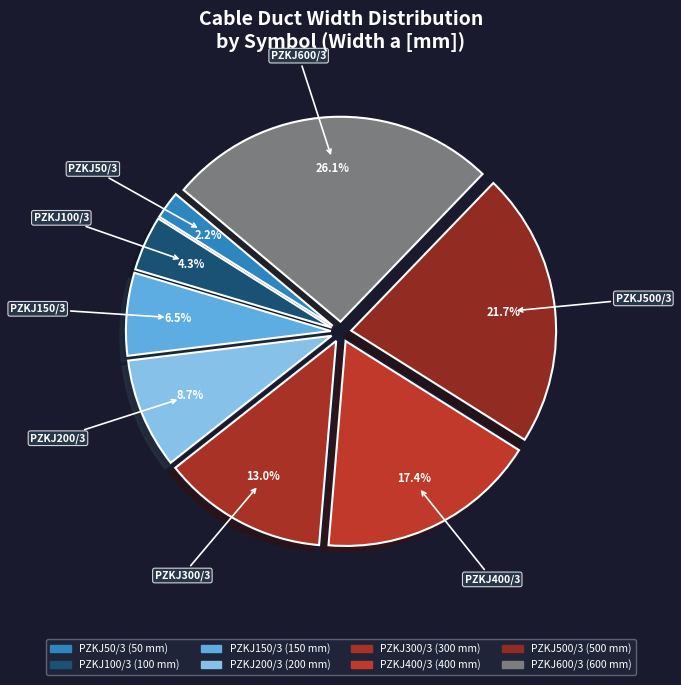

Is there a majority slice in this chart?

No